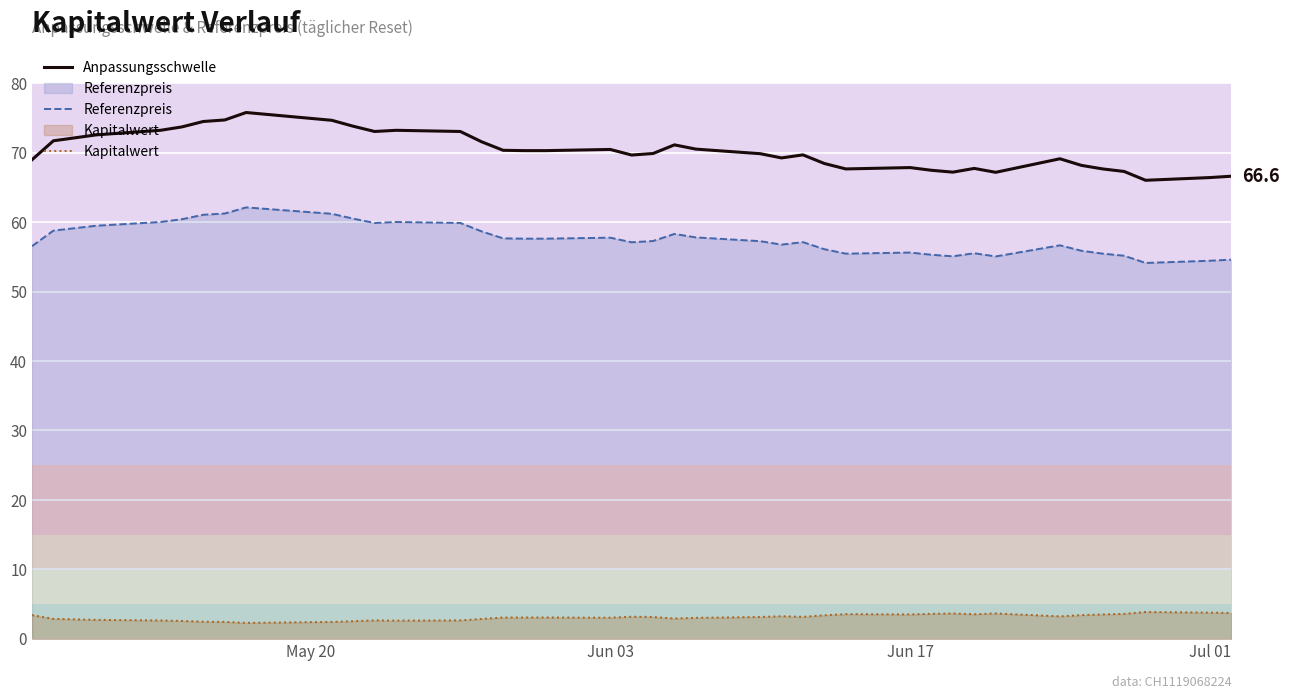

How many lines are shown in the chart?

3